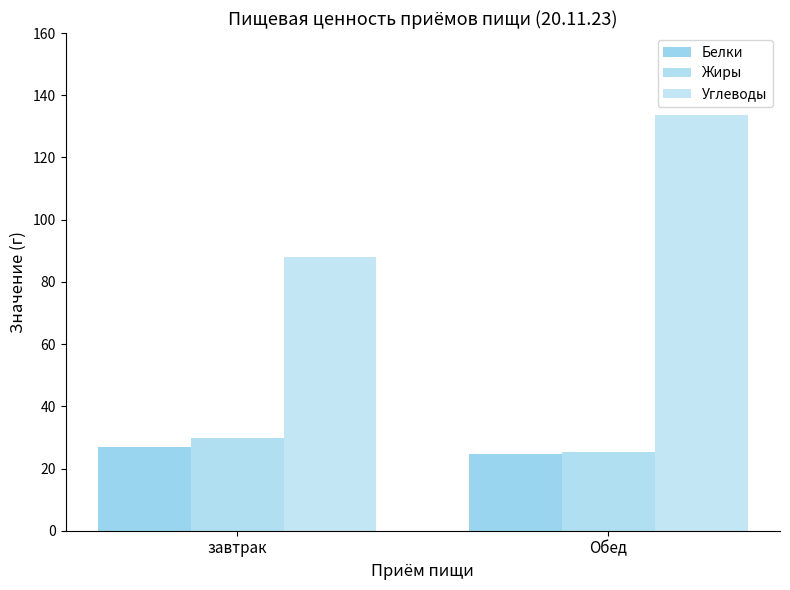

What is the smallest value displayed?

24.8